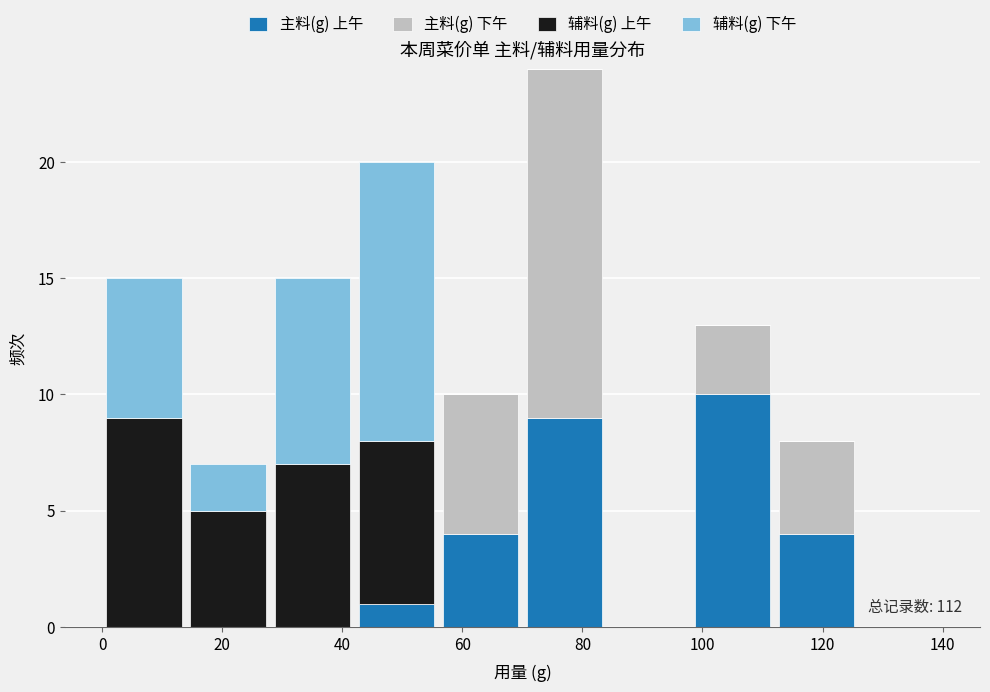

Which range on the x-axis has the tallest stacked bar (by total height)?

70 to 84